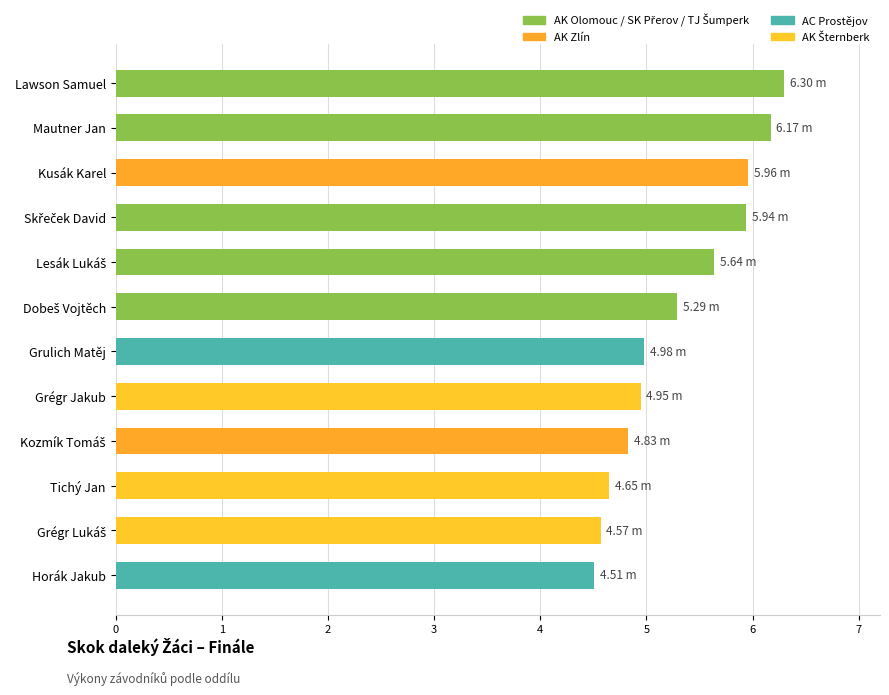

What is the label of the 11th bar from the bottom?

Mautner Jan